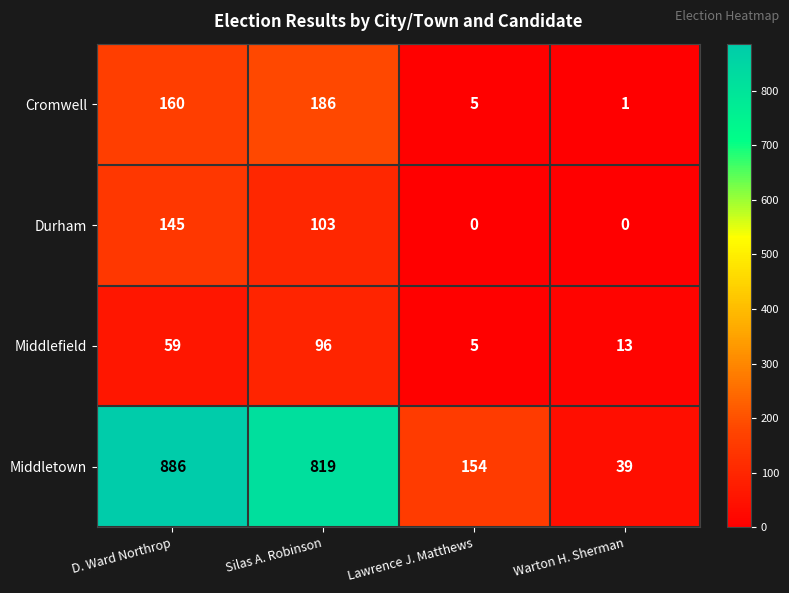

True or false: Middletown has a value of 39 at Warton H. Sherman.

True